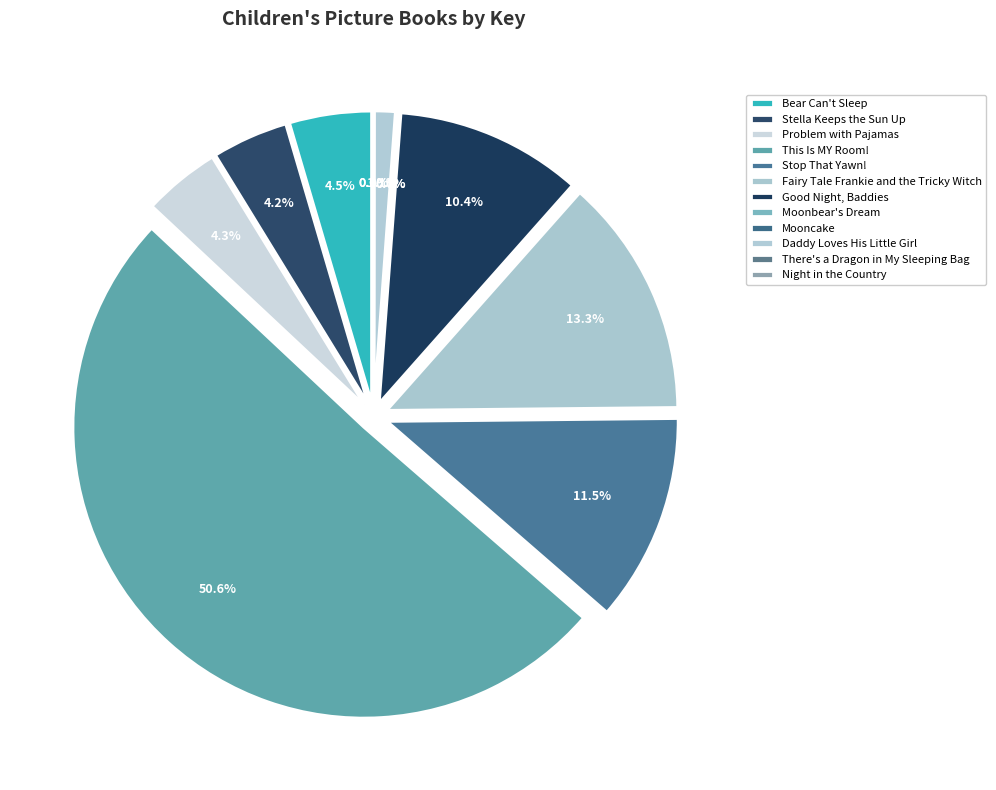

What is the total percentage of Night in the Country and This Is MY Room!?

50.6%